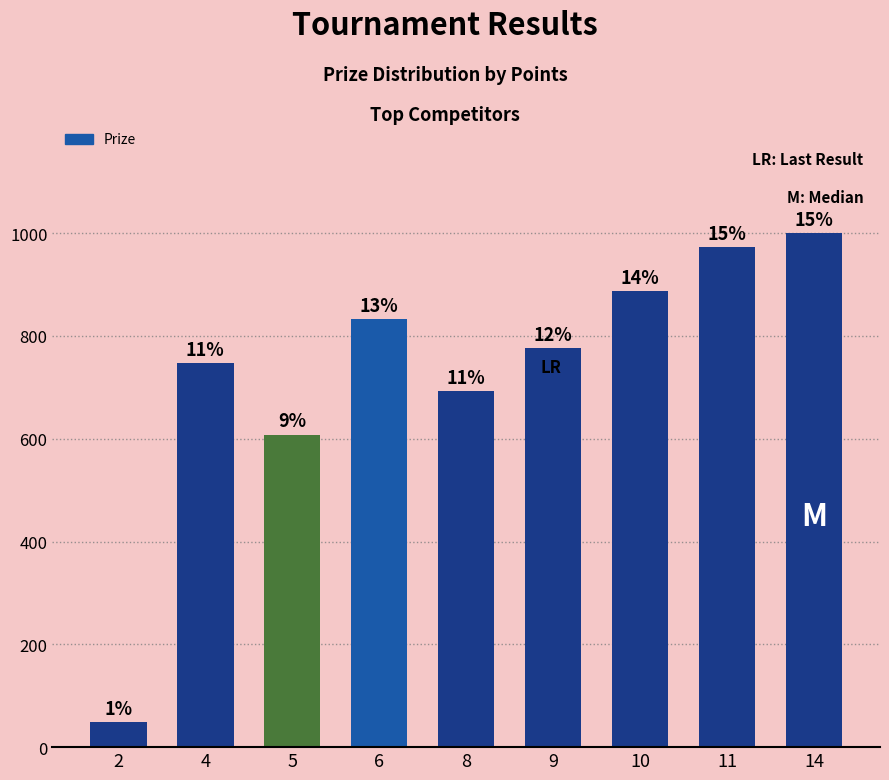

Reading left to right, list all the values displayed in this chart.

2=48	4=748	5=608	6=832	8=692	9=776	10=888	11=972	14=1000